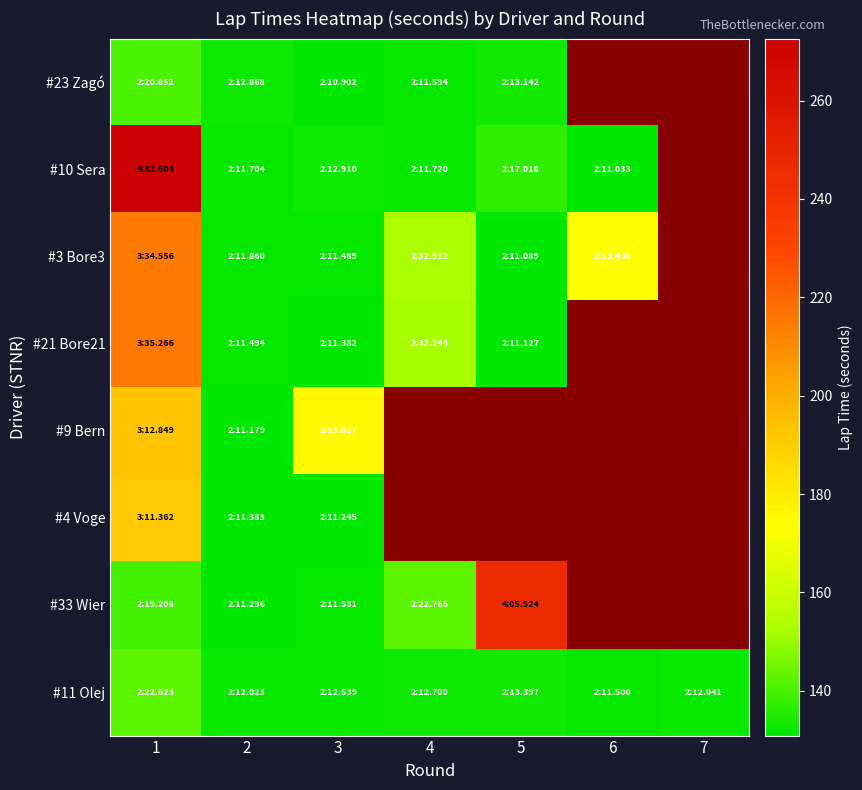

What is the lowest value of the #9 Bern series?

131.2